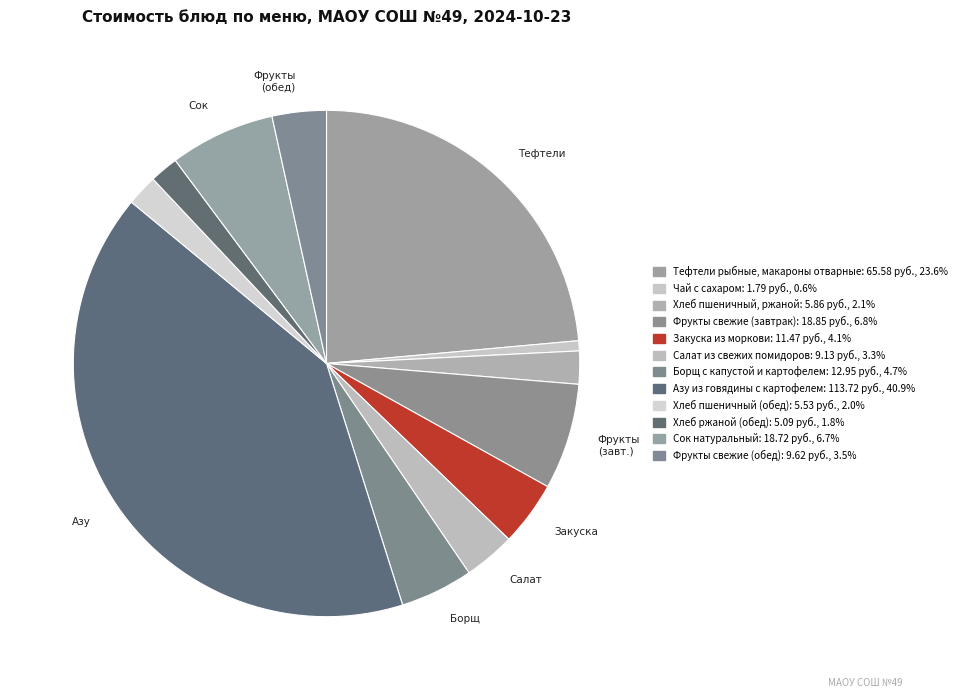

To the nearest percent, what is the difference between the largest and smallest slice percentages?

40%